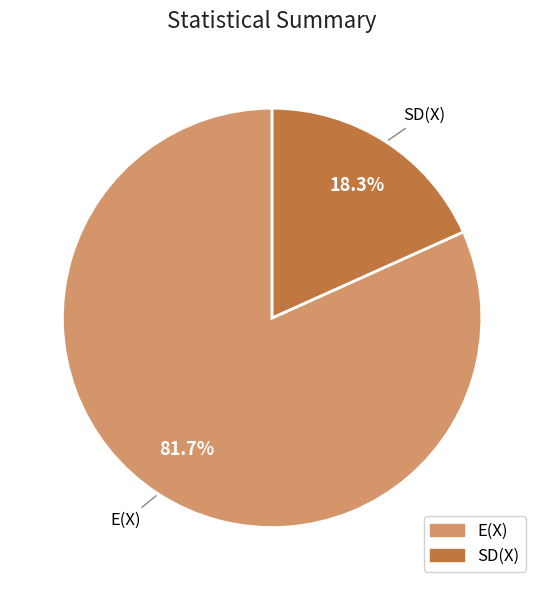

Is there a majority slice in this chart?

Yes